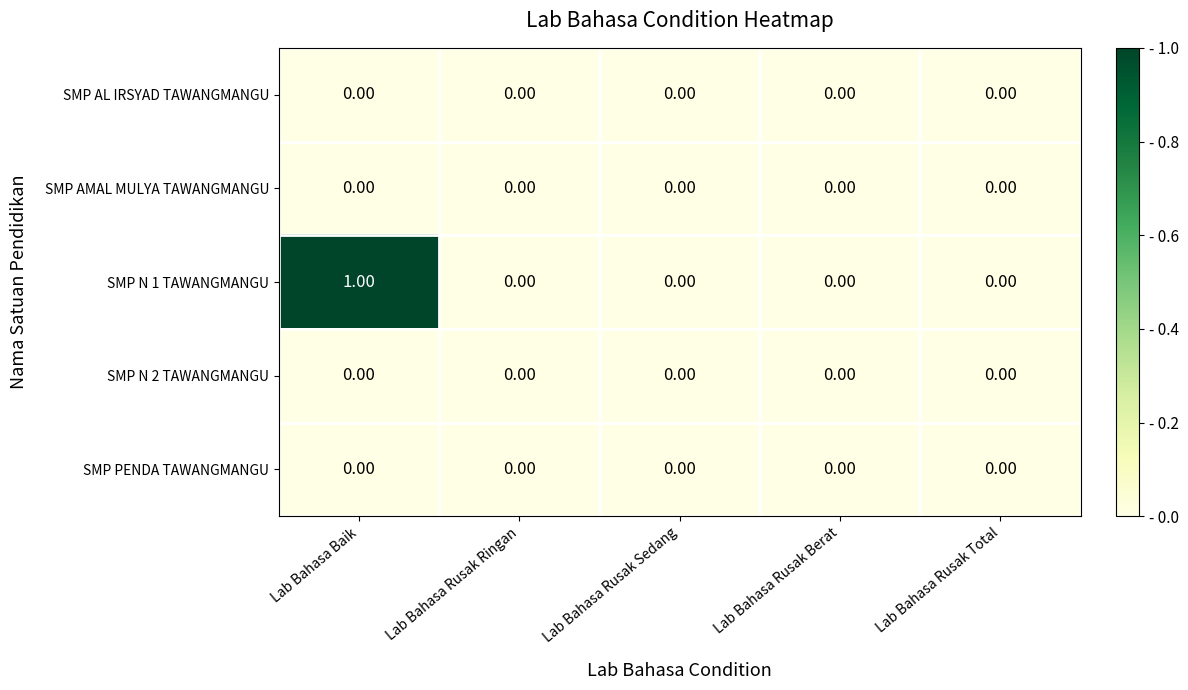

How many data points does each series have?

5